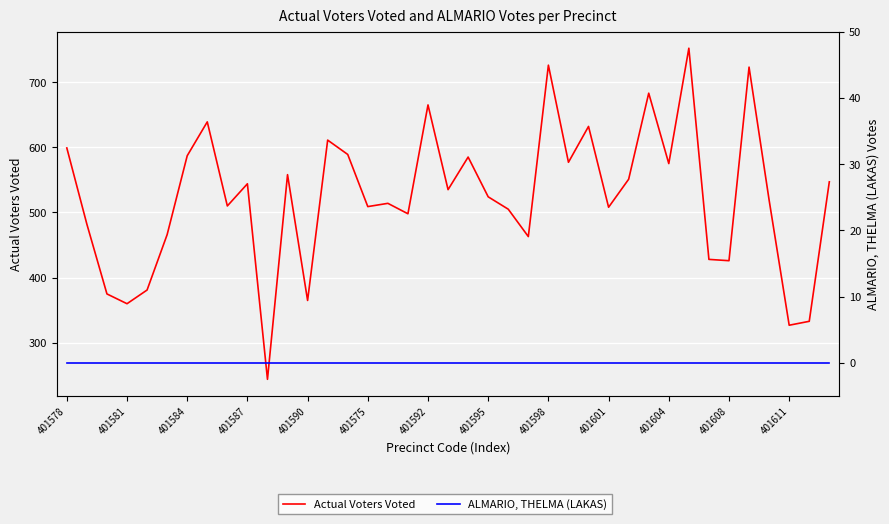

Which series has the widest spread of values?

Actual Voters Voted